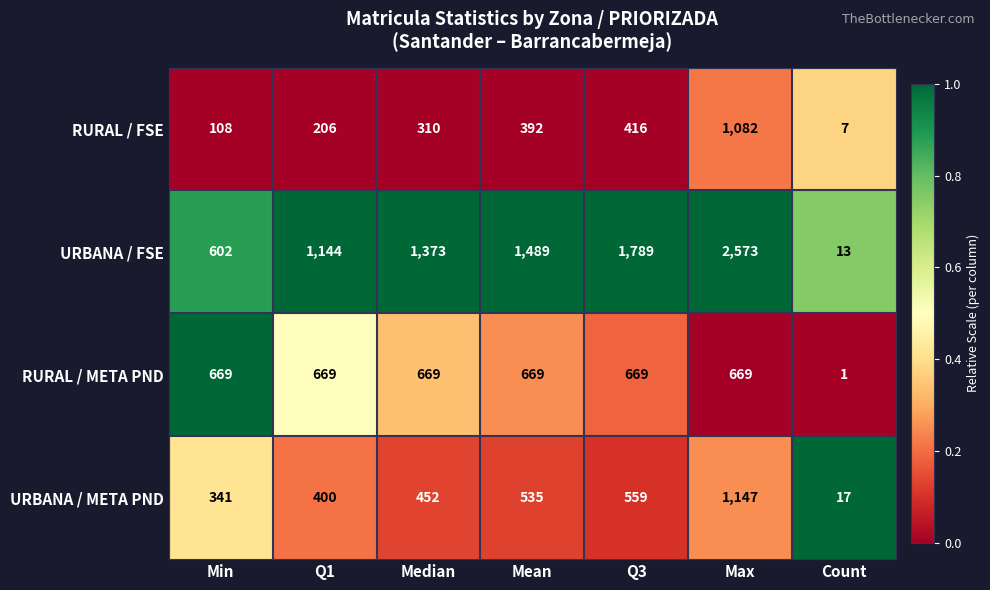

What value does the URBANA / FSE series have at Max?

2573